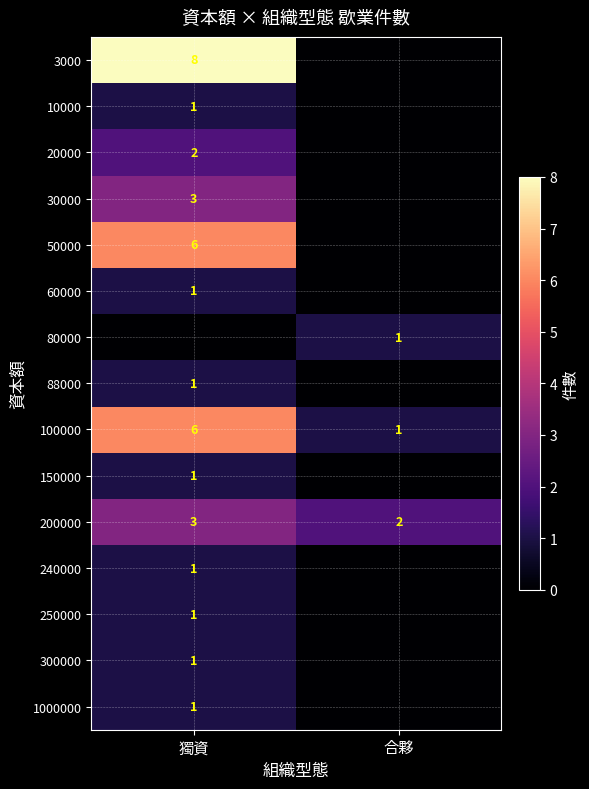

The 300000 series shows 1 at 獨資. True or false?

True